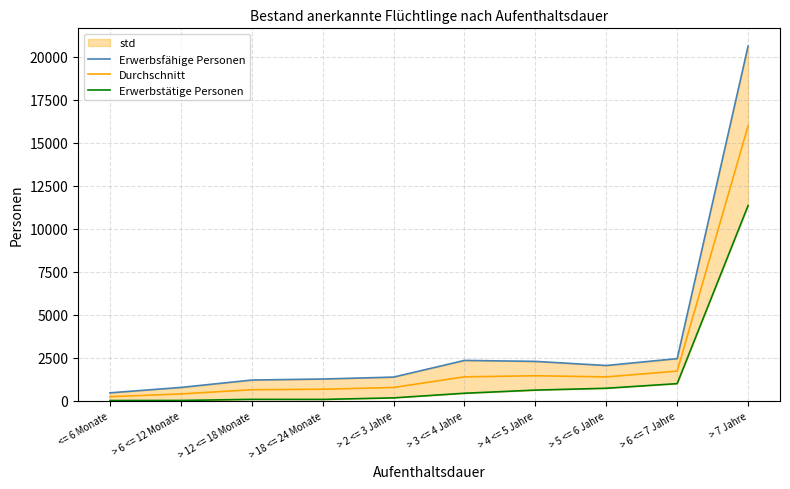

What is the label of the 2nd point from the right?

> 6 <= 7 Jahre